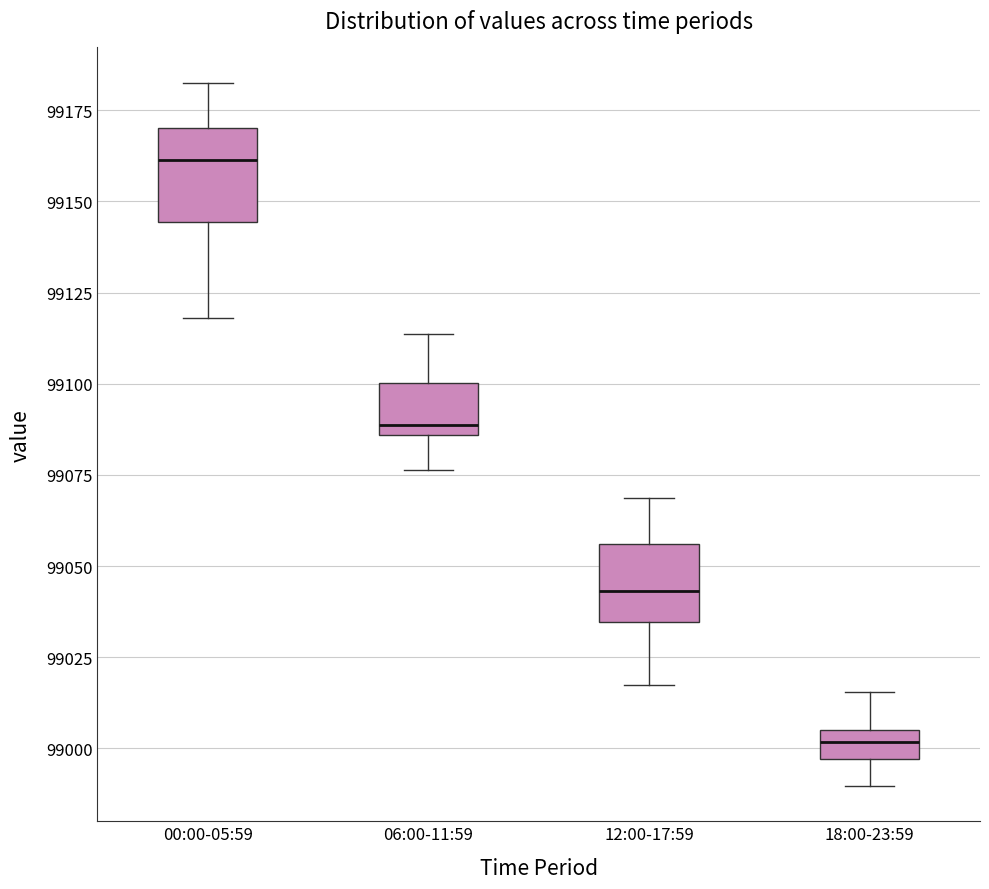

Reading left to right, read every box against the y-axis: the position of its median line, the range the box covers, and the ends of its whiskers. The values are not printed on the chart, so give them approximately, as read against the axis.

00:00-05:59: median 99160, box 99145 to 99170, whiskers 99120 to 99185
06:00-11:59: median 99090, box 99085 to 99100, whiskers 99075 to 99115
12:00-17:59: median 99045, box 99035 to 99055, whiskers 99015 to 99070
18:00-23:59: median 99000, box 98995 to 99005, whiskers 98990 to 99015